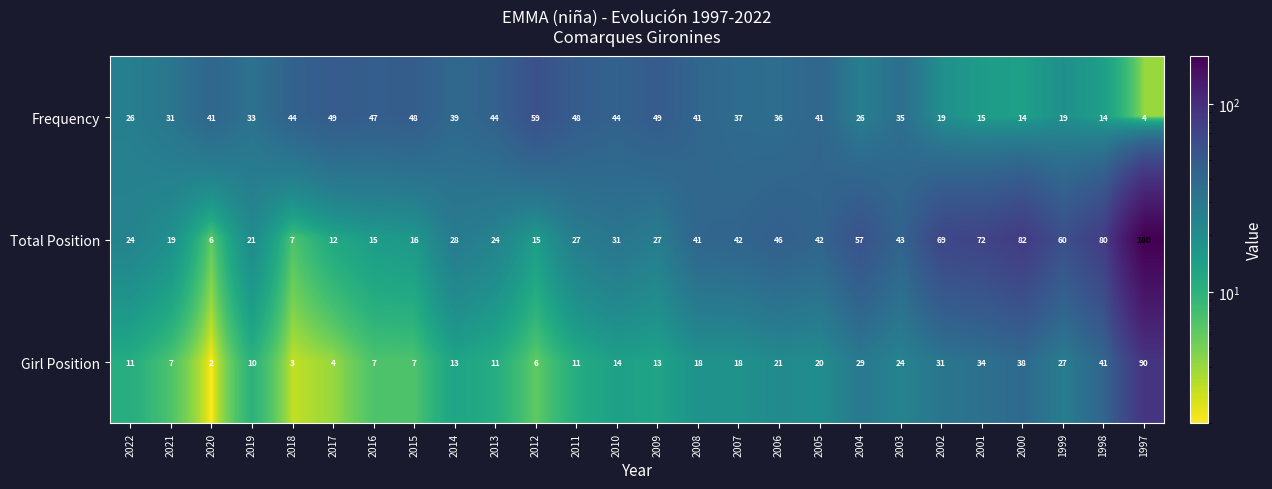

At which category is the sum across all series the highest?

1997